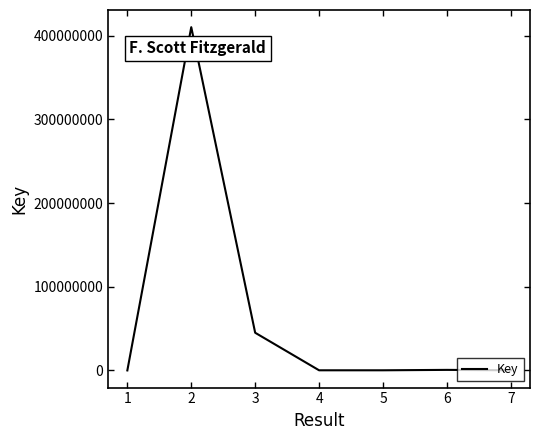

What is the maximum value shown in the chart?

410281428